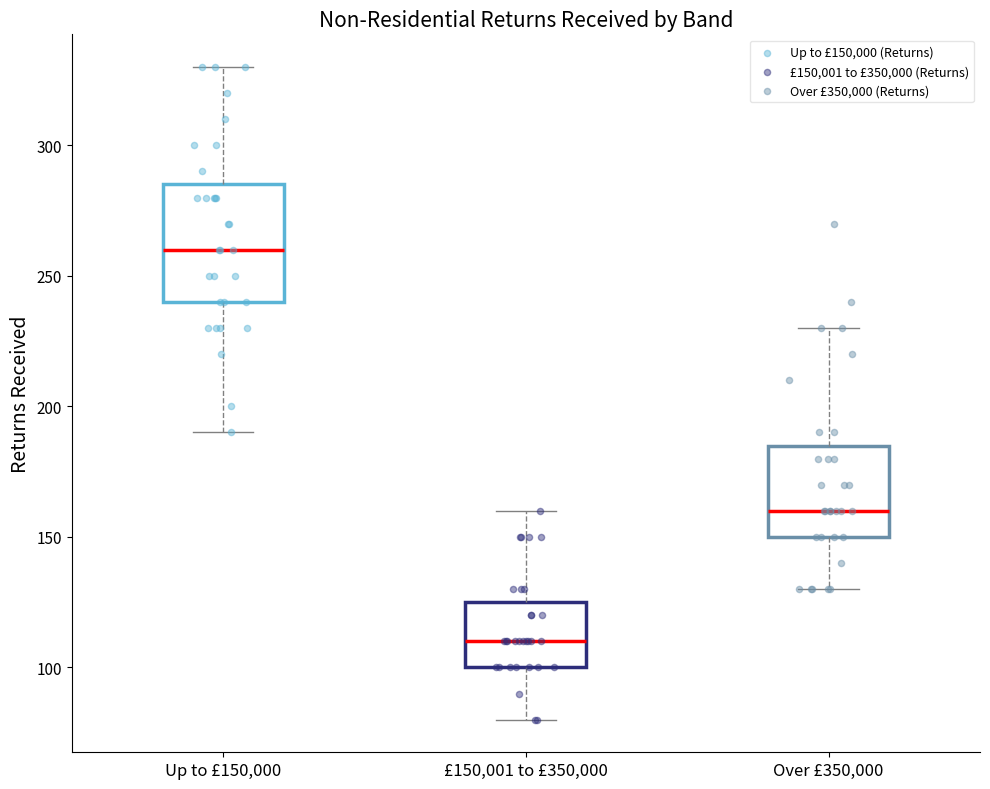

Where does the upper whisker of the box for Over £350,000 end on the y-axis? The values are not printed on the chart, so give them approximately, as read against the axis.

230